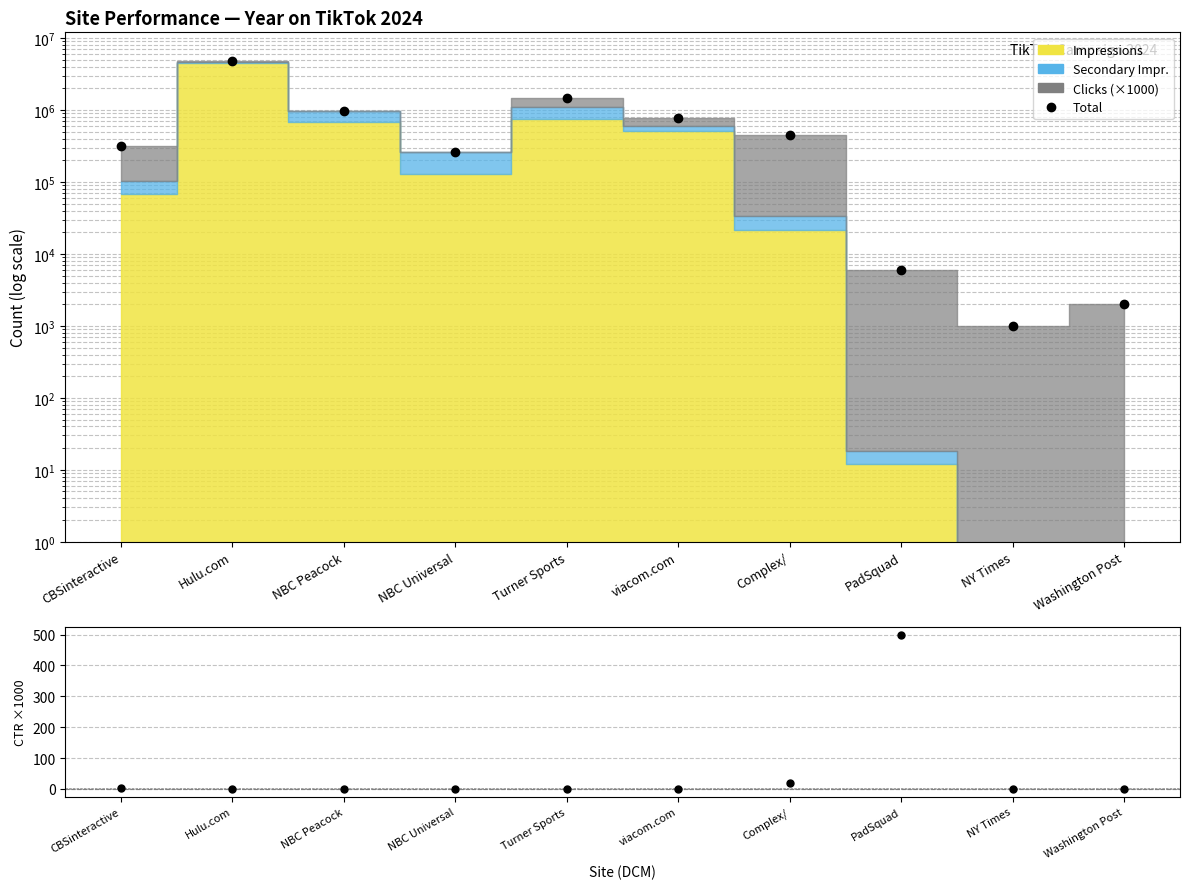

True or false: CTR (×1000) has more than 0 points higher than both neighbors.

True